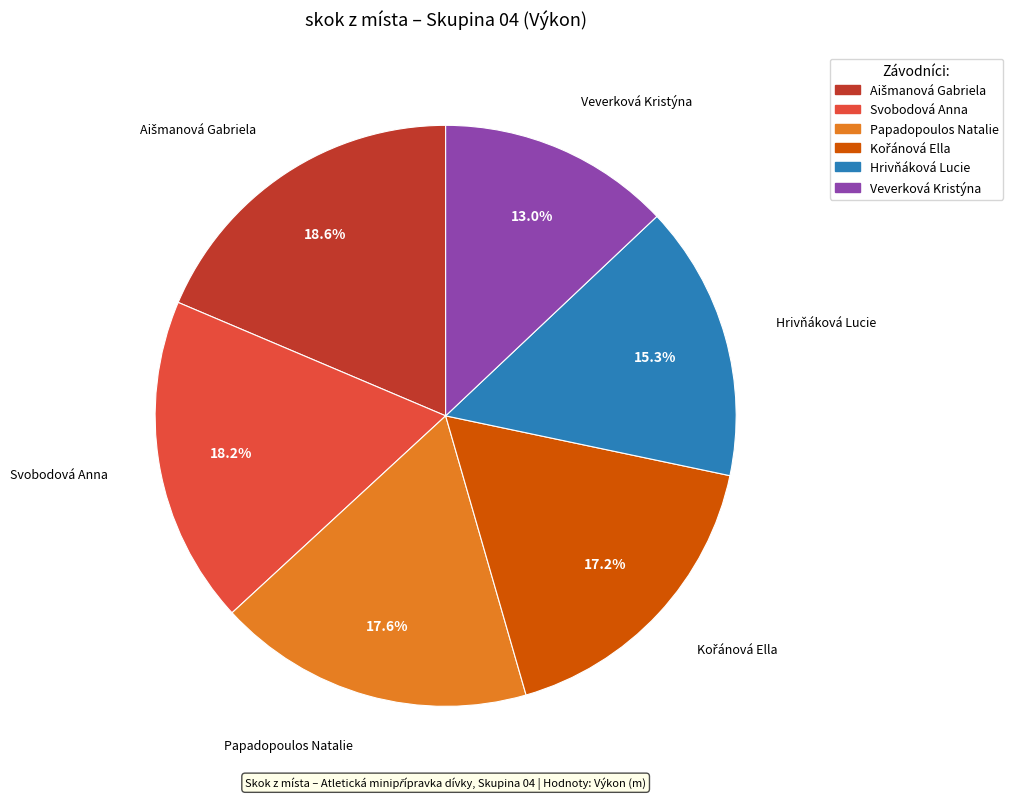

What is the total percentage of Veverková Kristýna and Svobodová Anna?

31.2%